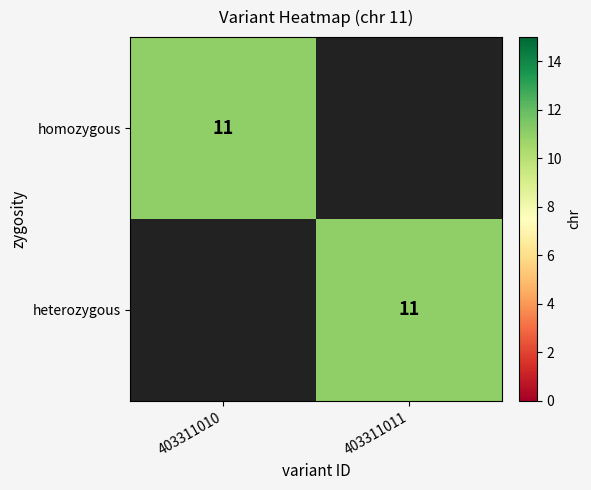

Which has a higher value, 403311010 or 403311011?

403311010